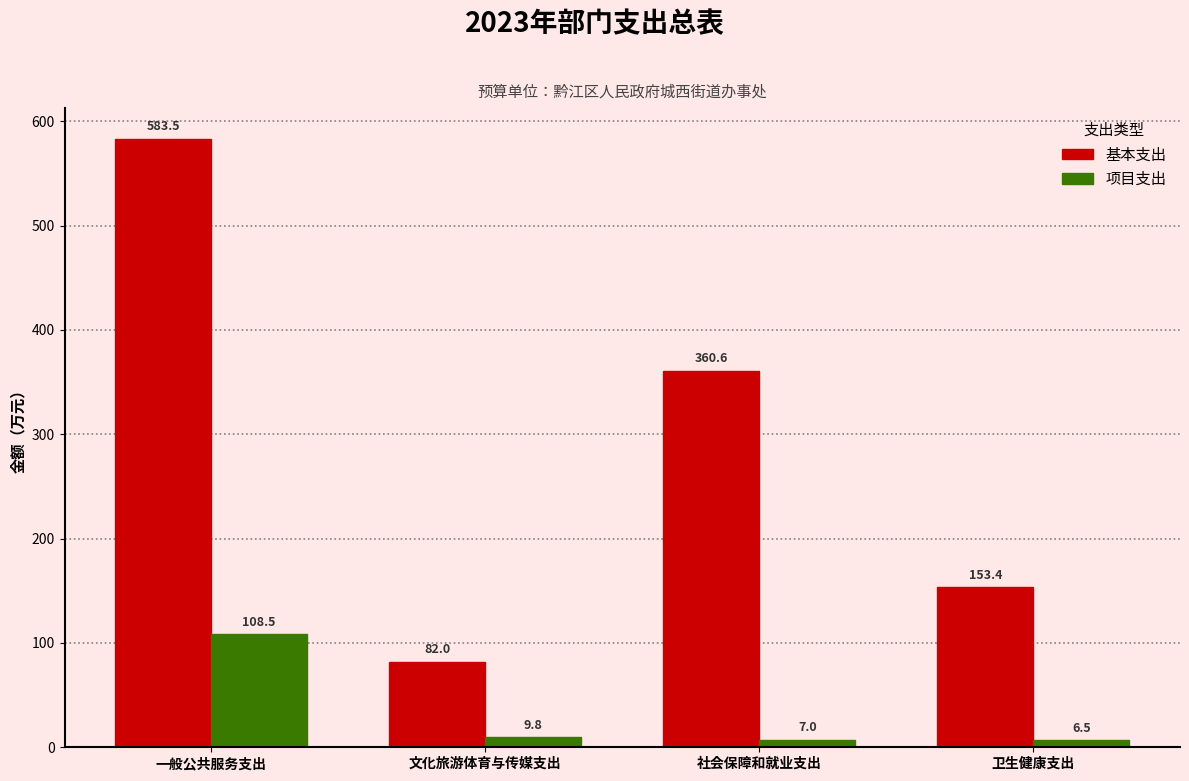

Where does the 项目支出 series first go above 9?

一般公共服务支出